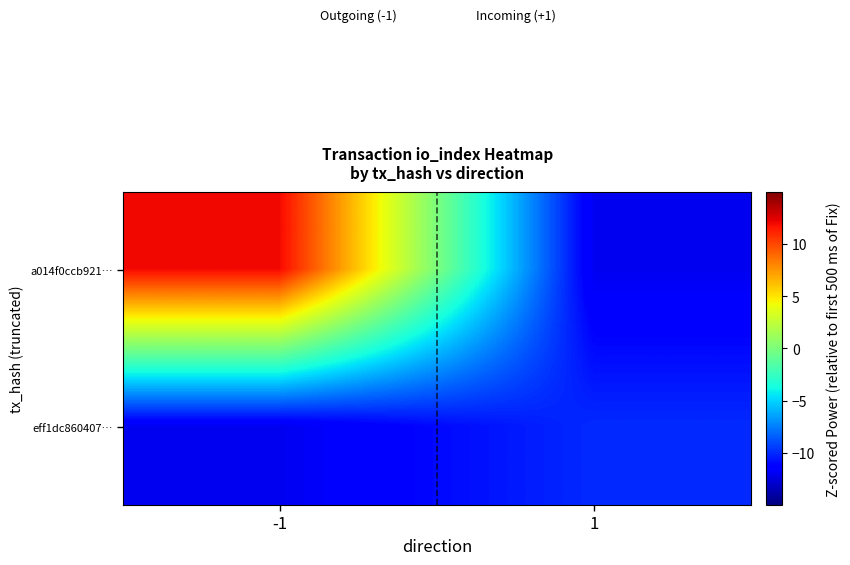

Which series has the largest total across all categories?

a014f0ccb921…